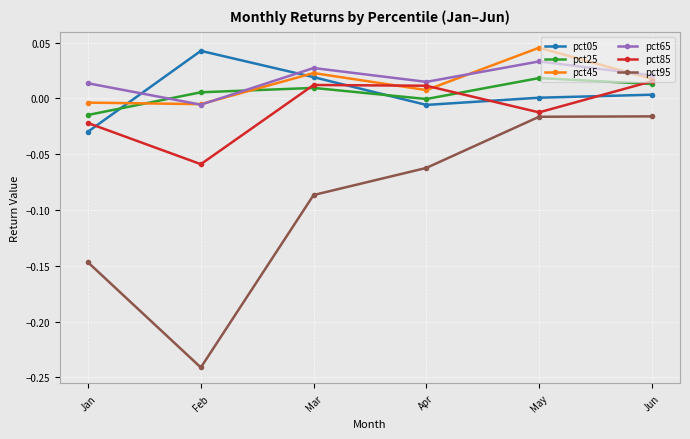

Where does the pct25 series first go above 0?

Feb